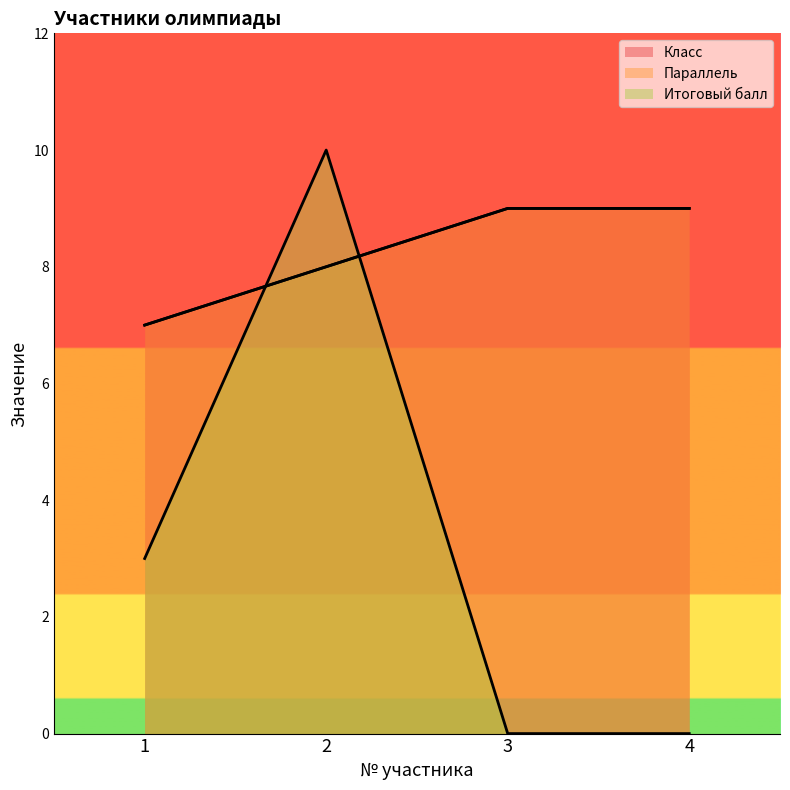

Does the chart have visible grid lines?

No